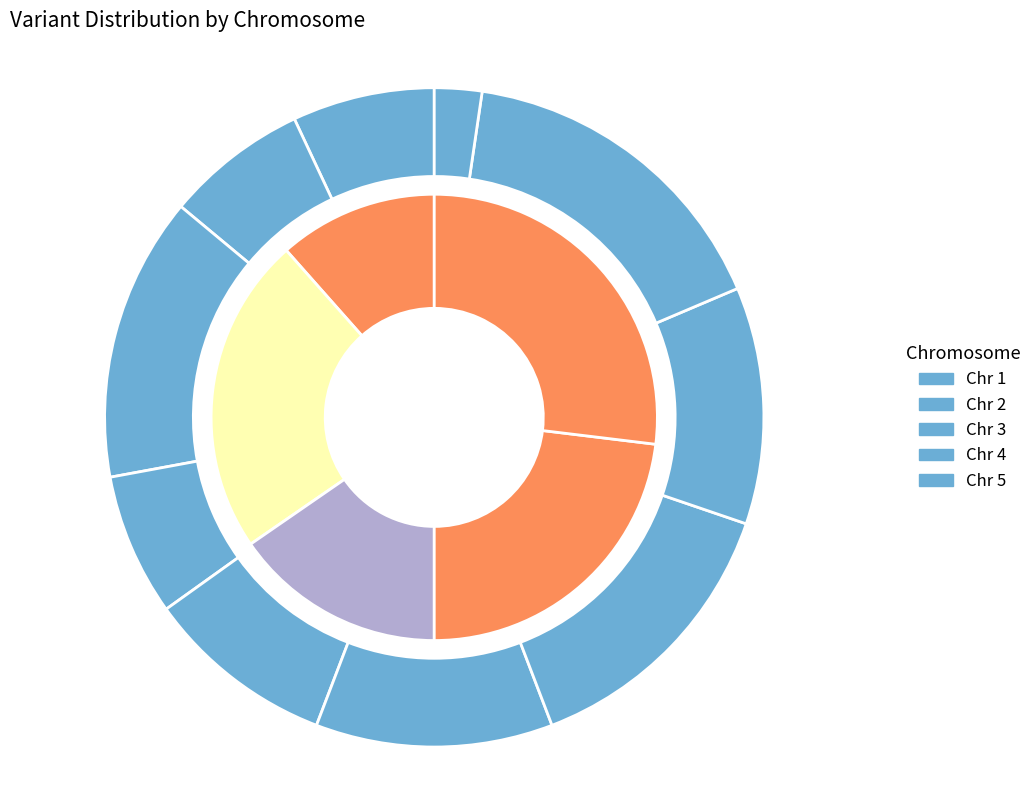

True or false: Chromosome 7 accounts for 5% of the total.

False